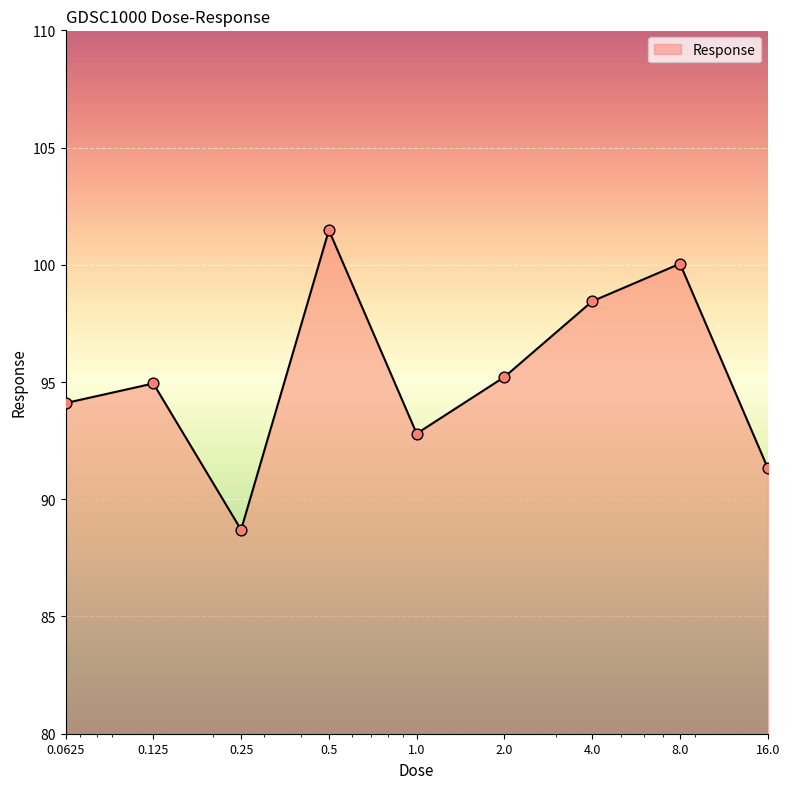

What is the difference between the maximum and minimum values?

12.8